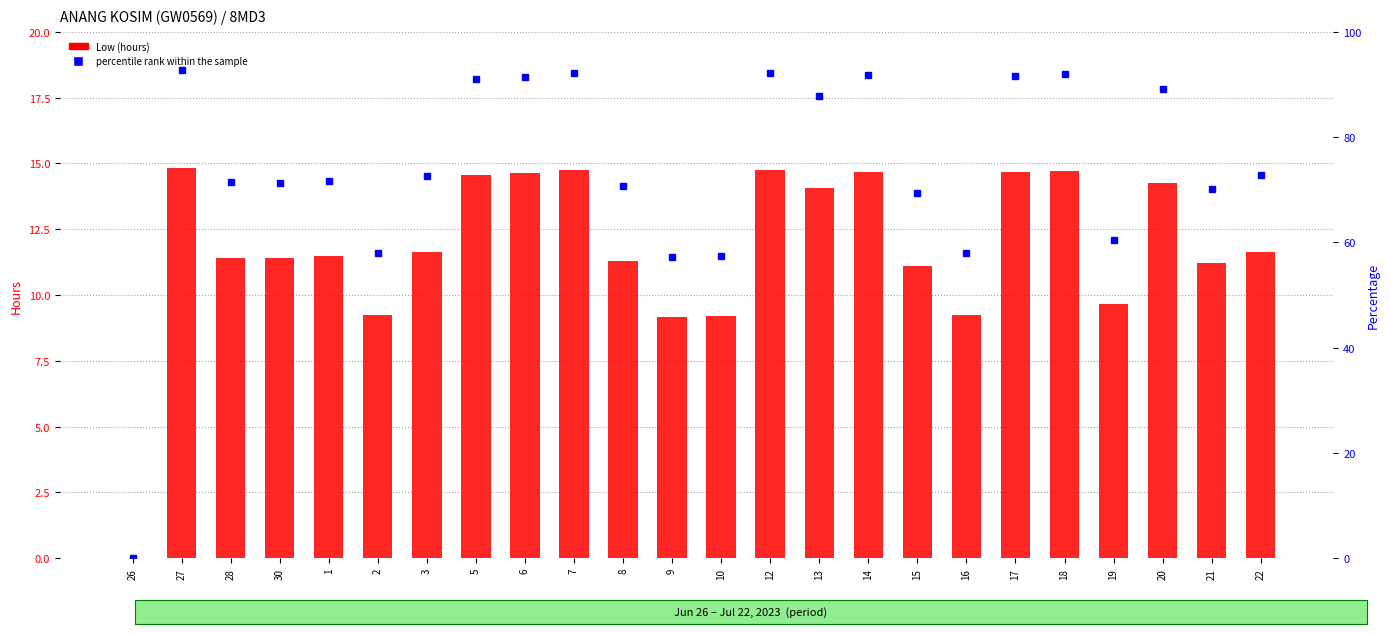

How many positive values are there?

23